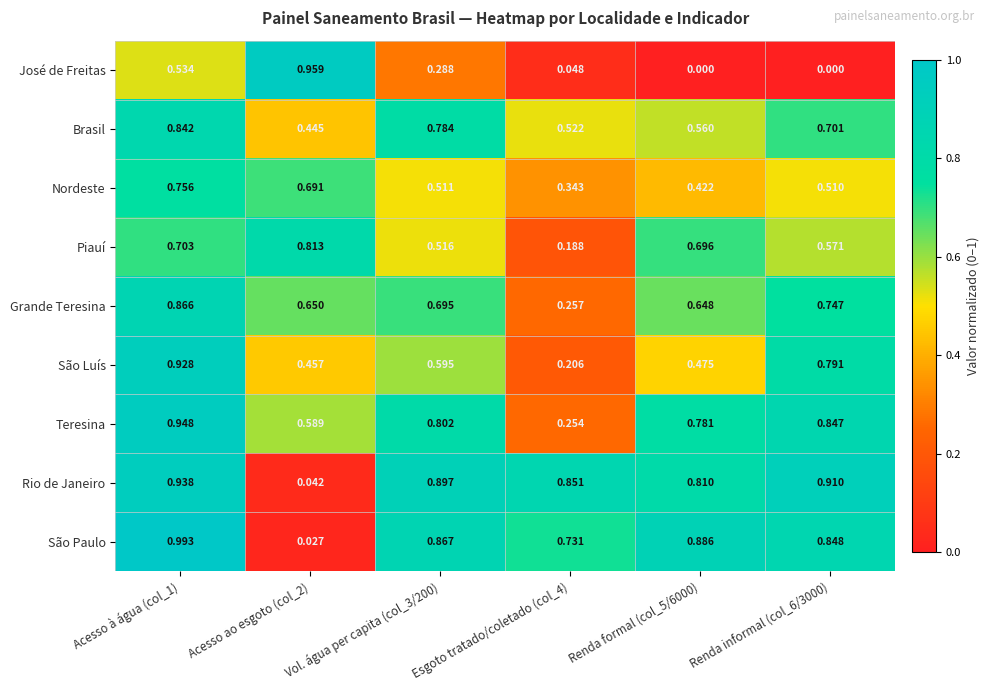

At Renda formal (col_5/6000), list the series in order from smallest to largest.

José de Freitas, Nordeste, São Luís, Brasil, Grande Teresina, Piauí, Teresina, Rio de Janeiro, São Paulo